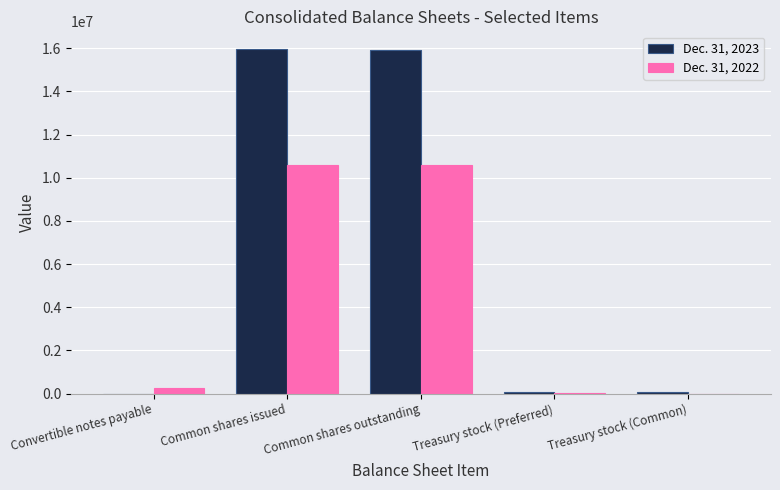

Which series has the largest total across all categories?

Dec. 31, 2023